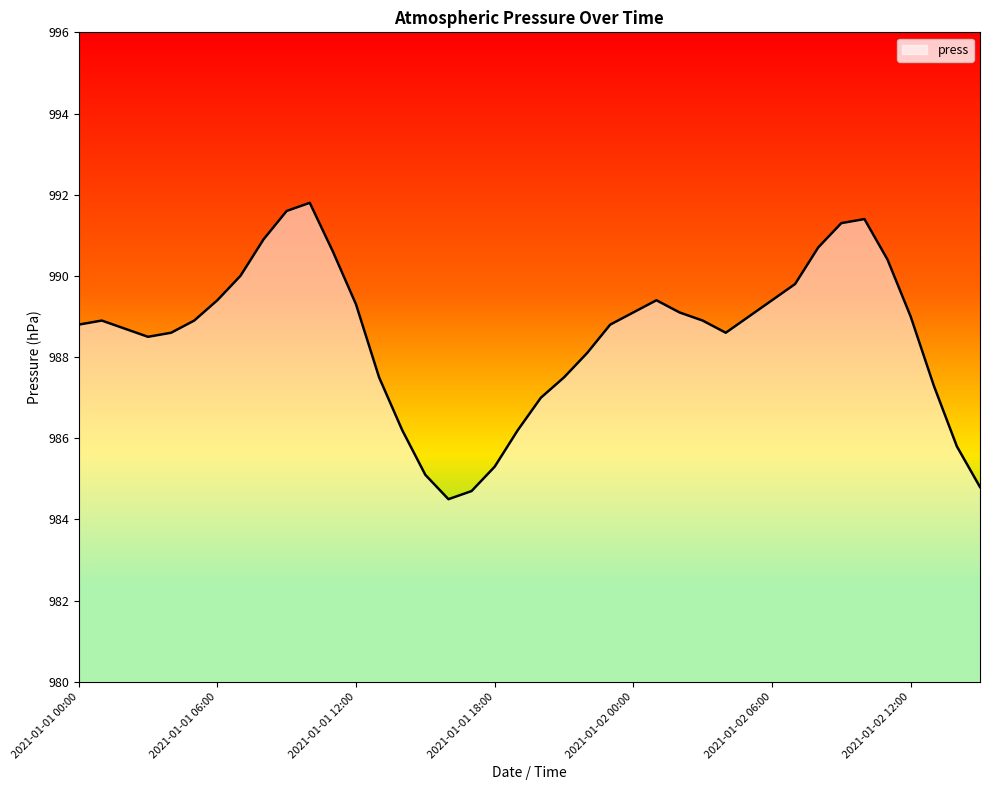

What is the maximum value shown in the chart?

991.8